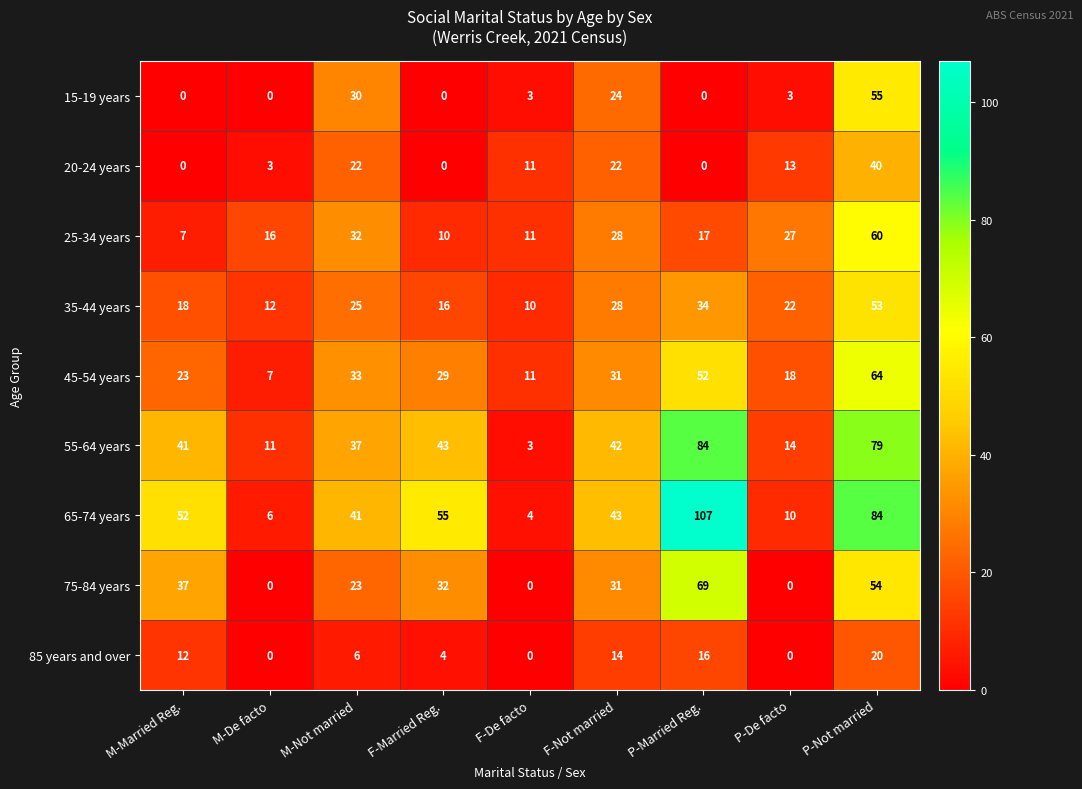

How many 85 years and over values are between 0 and 14?

7